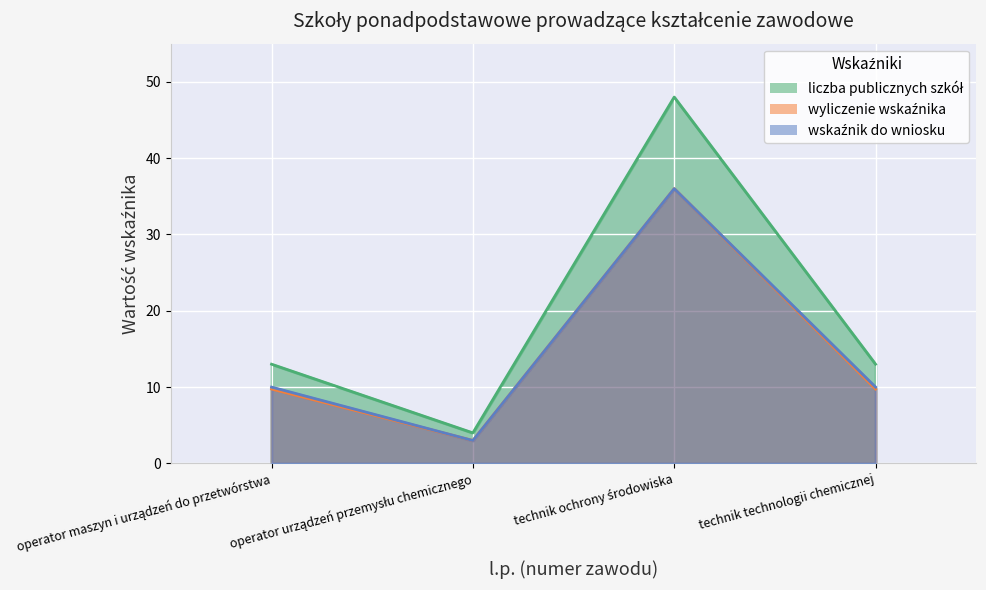

Reading left to right, transcribe all the data shown in this chart.

liczba publicznych szkół: 13.0	4.0	48.0	13.0
wyliczenie wskaźnika: 9.8	3.0	36.0	9.8
wskaźnik do wniosku: 10.0	3.0	36.0	10.0